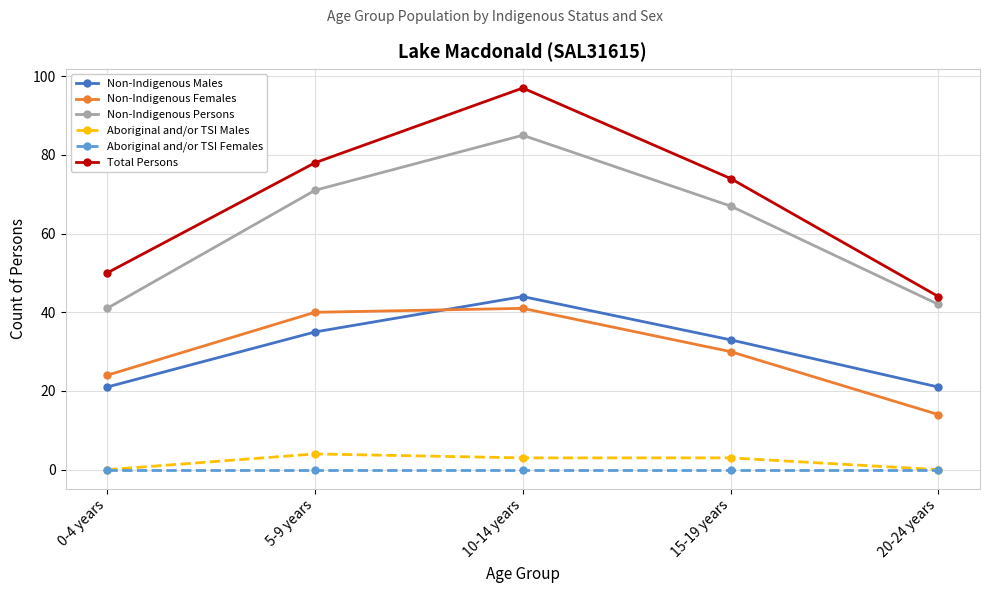

True or false: Non-Indigenous Persons and Non-Indigenous Males cross at least once.

False